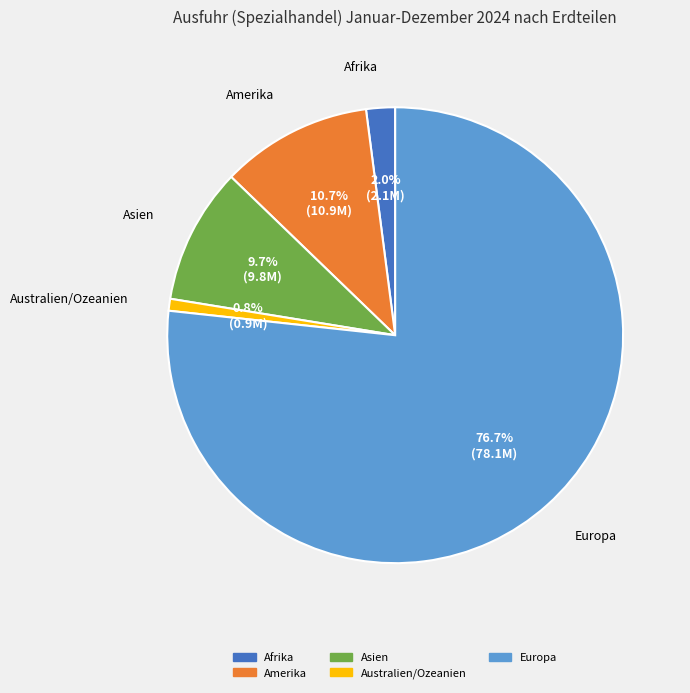

Is it true that Asien is 10% of the pie?

True